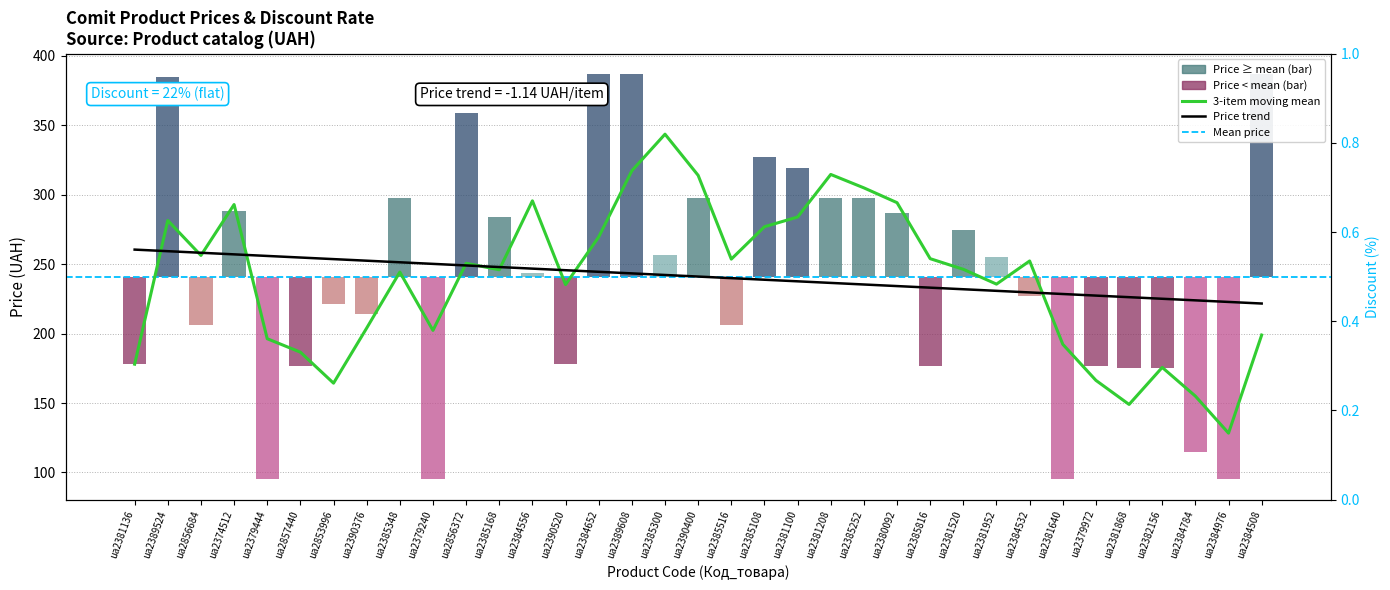

Which label corresponds to the largest value in the chart?

ua2384652